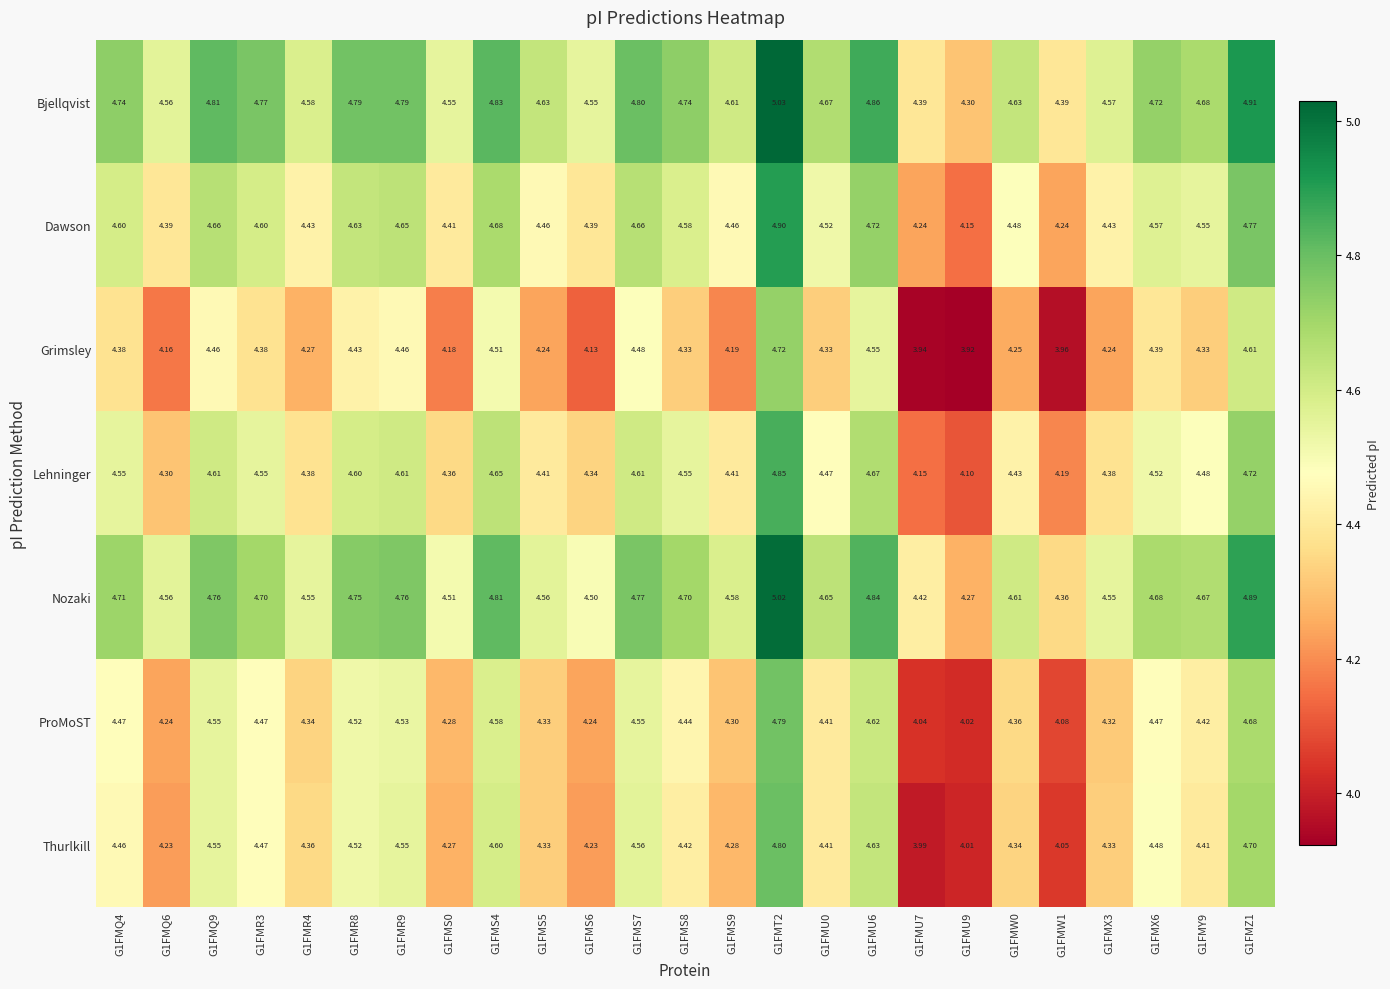

Which series changed the most between G1FMR3 and G1FMT2?

Grimsley